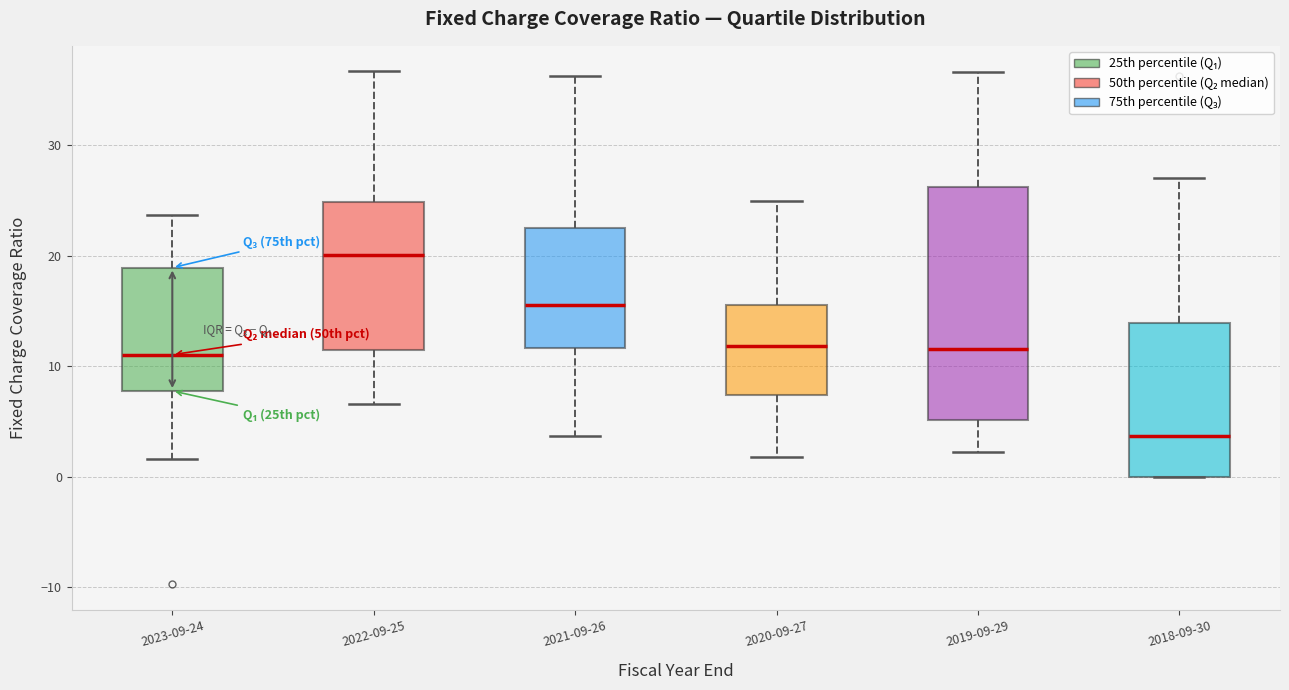

Where is the lower edge of the box for 2020-09-27 on the y-axis? The values are not printed on the chart, so give them approximately, as read against the axis.

7